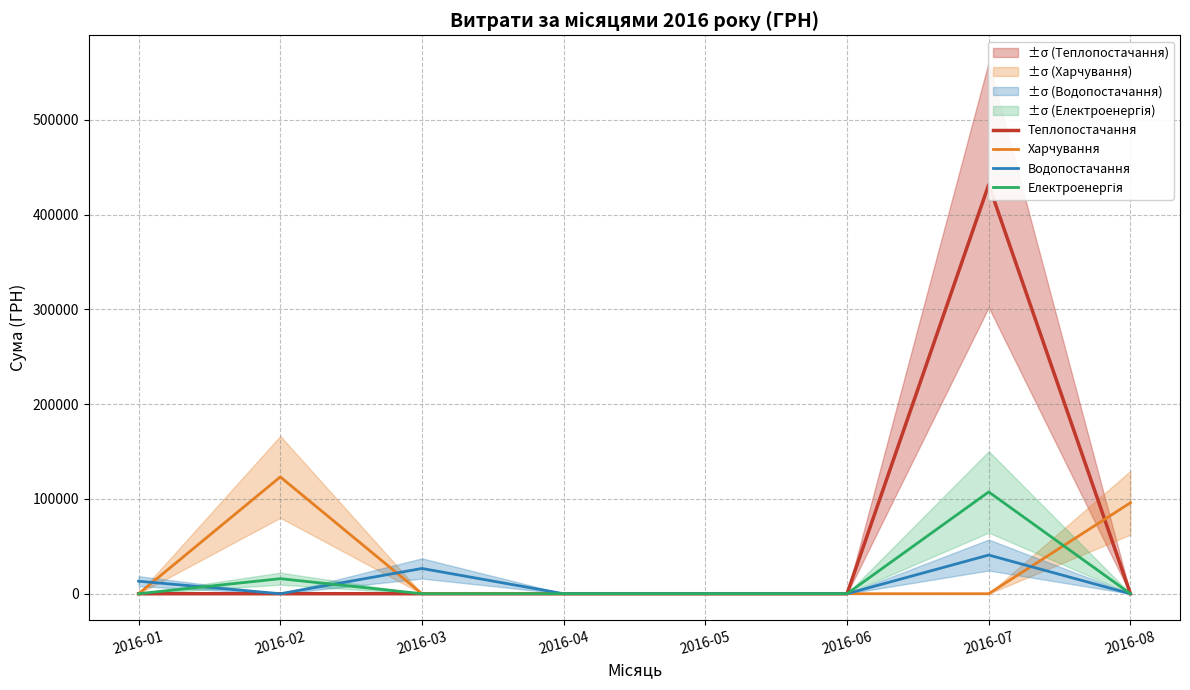

Rank the categories by Електроенергія value from highest to lowest.

2016-07, 2016-02, 2016-01, 2016-03, 2016-04, 2016-05, 2016-06, 2016-08